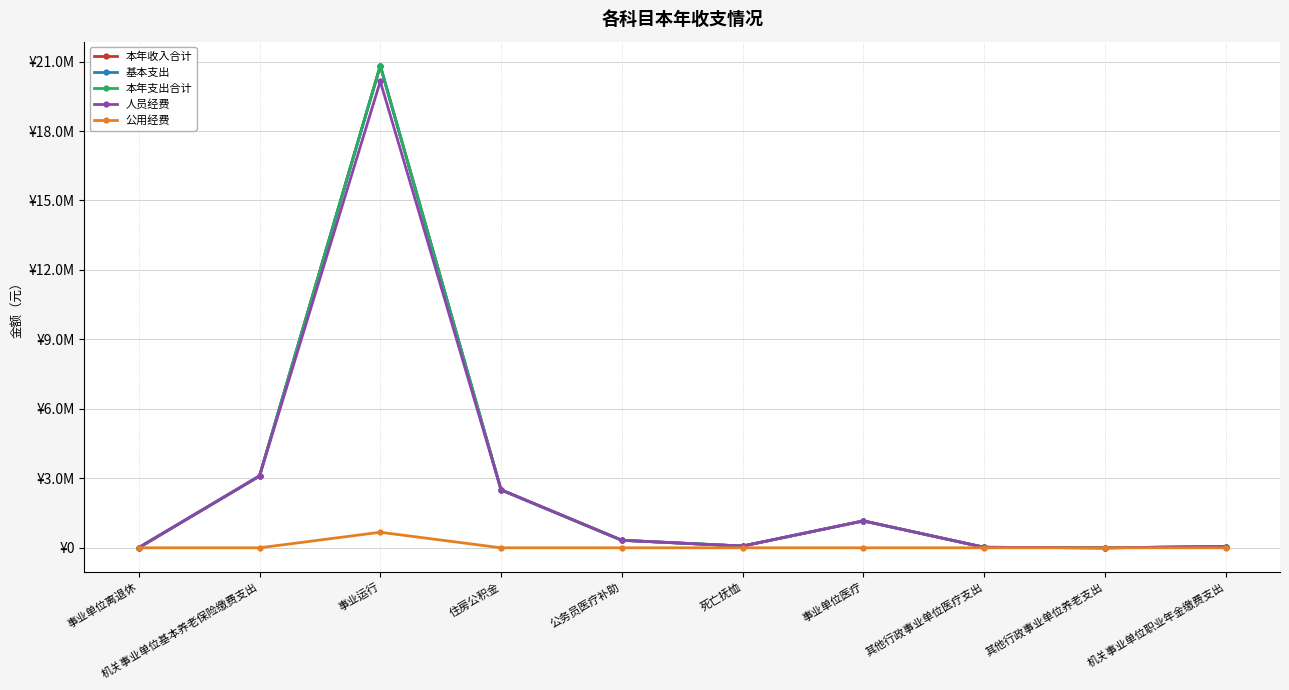

What is the label of the 8th point from the right?

事业运行